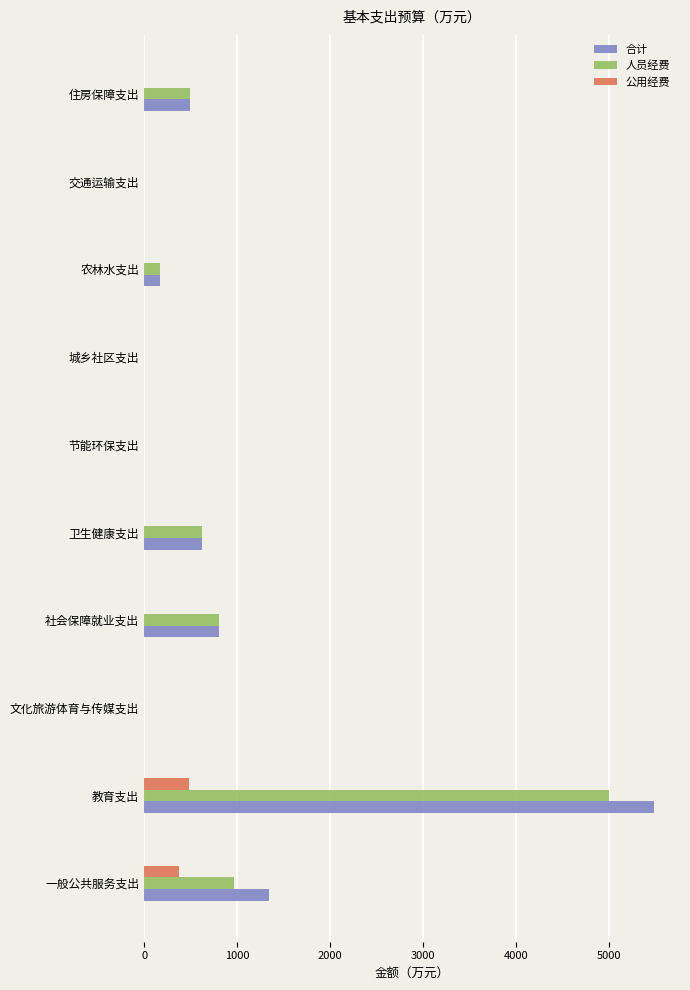

True or false: 公用经费 has a value of 0 at 文化旅游体育与传媒支出.

True